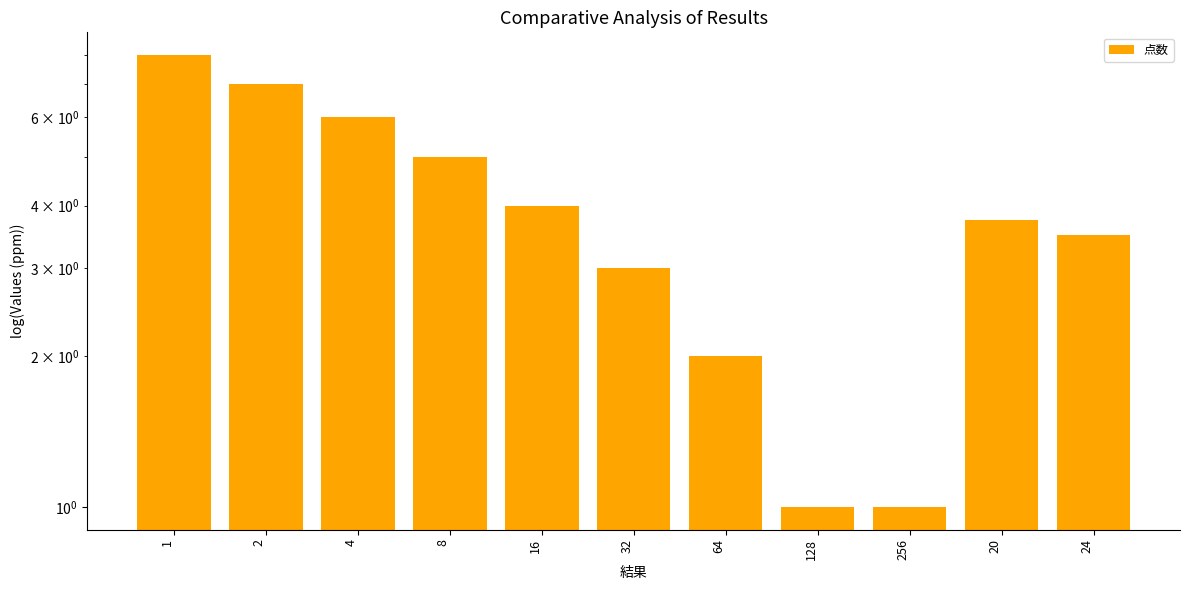

At which label does the data first exceed 3?

1